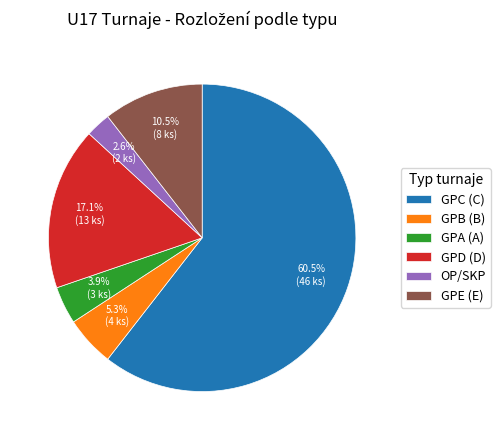

Which category accounts for the majority?

GPC (C)